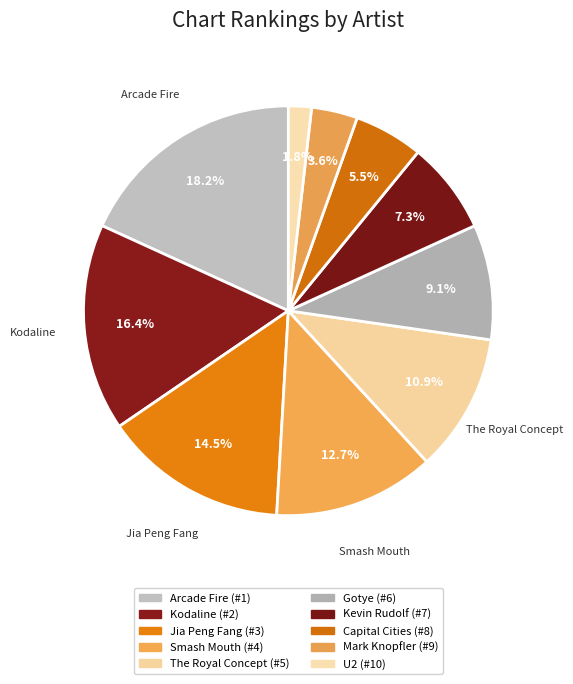

How many slices are in this pie chart?

10